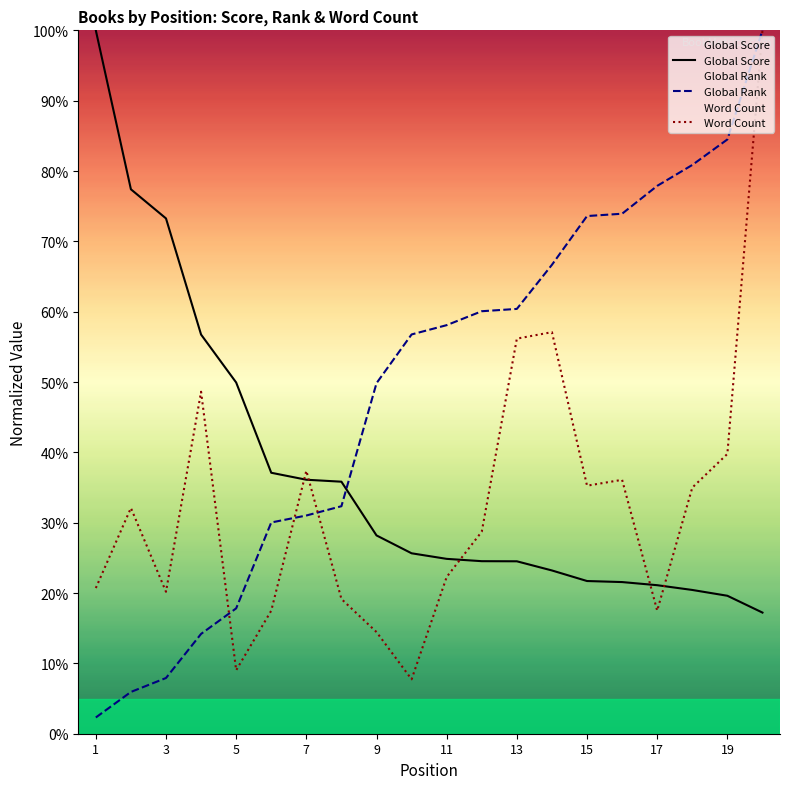

Is the value of Global Rank at 17 greater than the value of Global Score at 11?

Yes